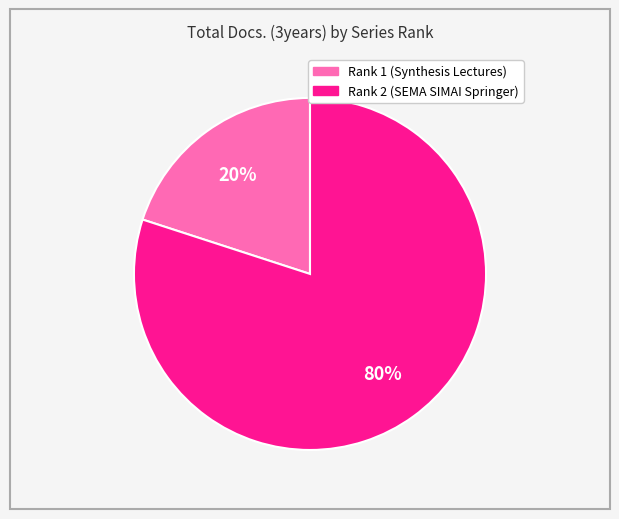

What percentage is the Rank 1 (Synthesis Lectures) slice, to the nearest percent?

20%